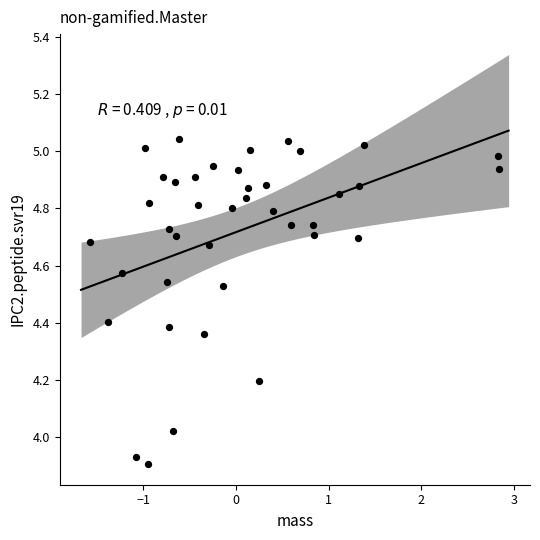

What is the range of Y values (max minus min)?

1.1